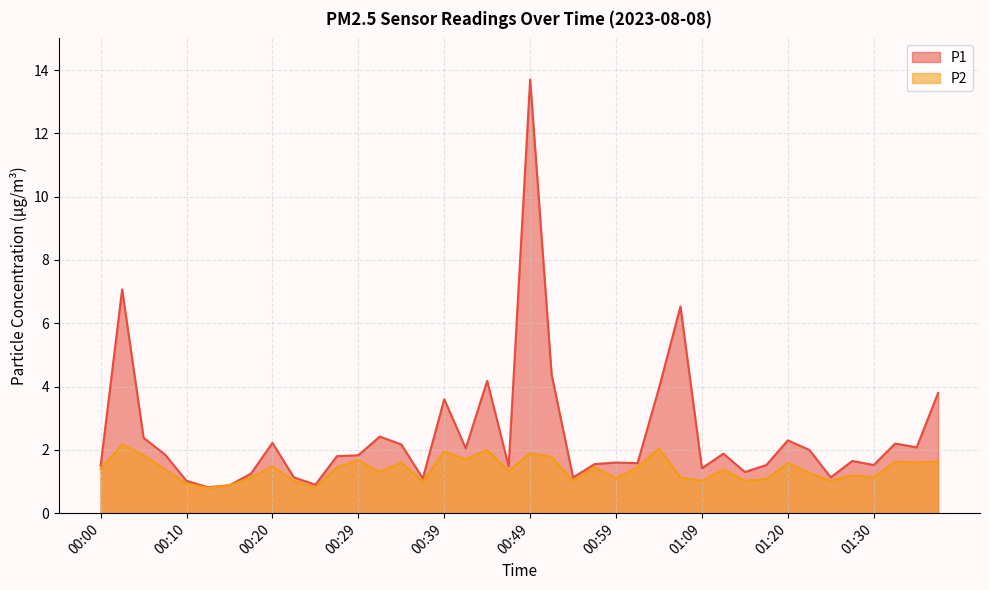

What is the value of the P1 point at the 15th from the left?

2.2